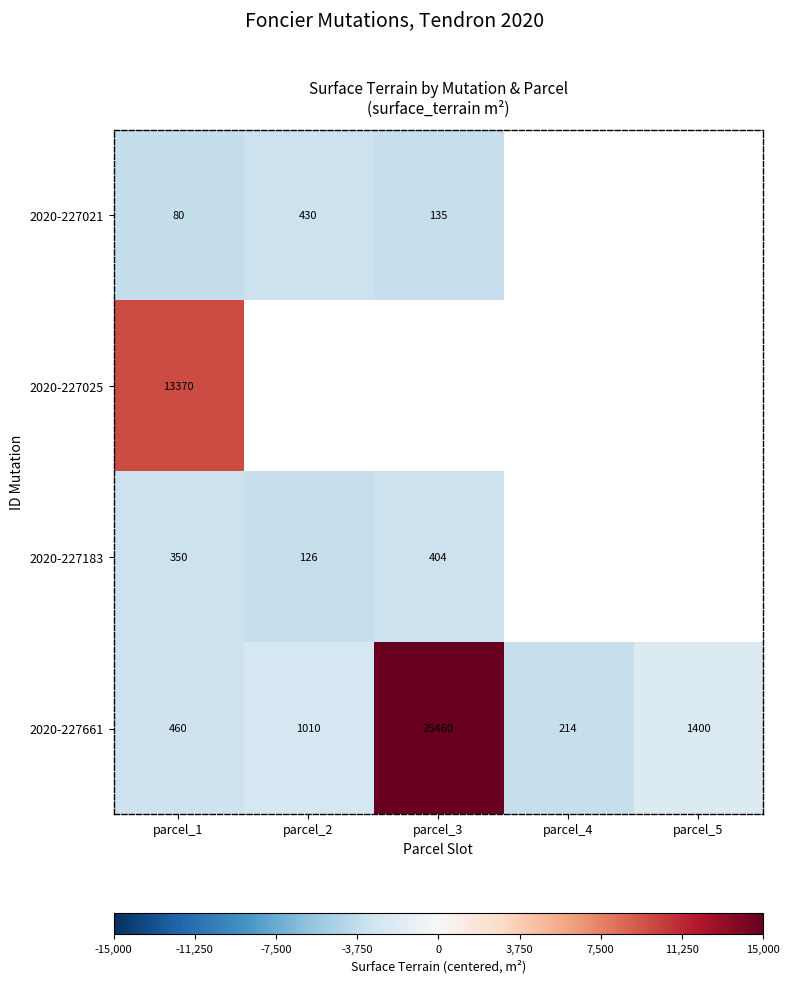

How many data points in 2020-227661 are less than 1010?

2